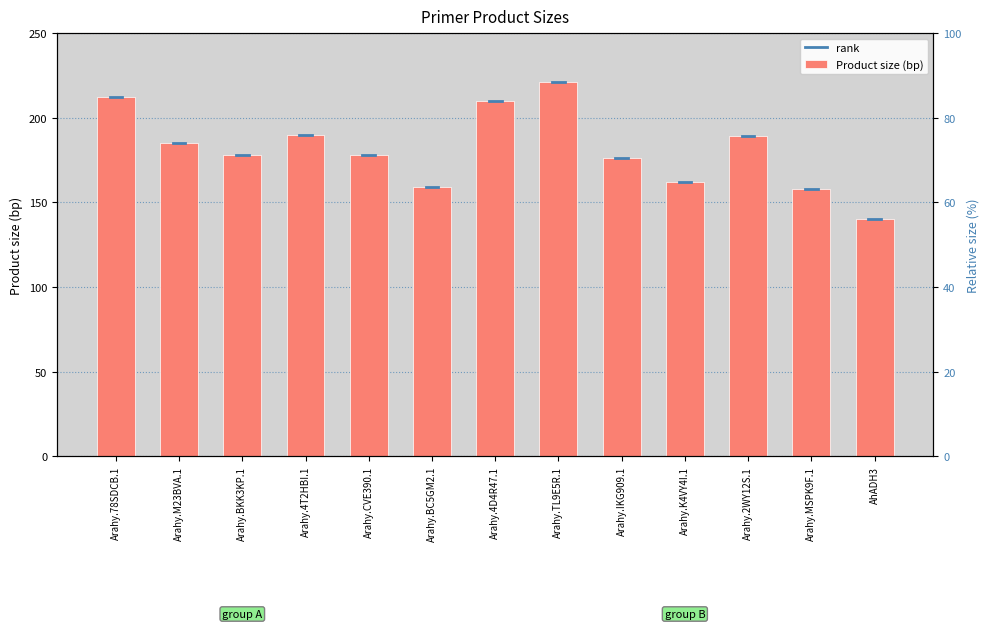

The value at Arahy.CVE390.1 is 69. True or false?

False